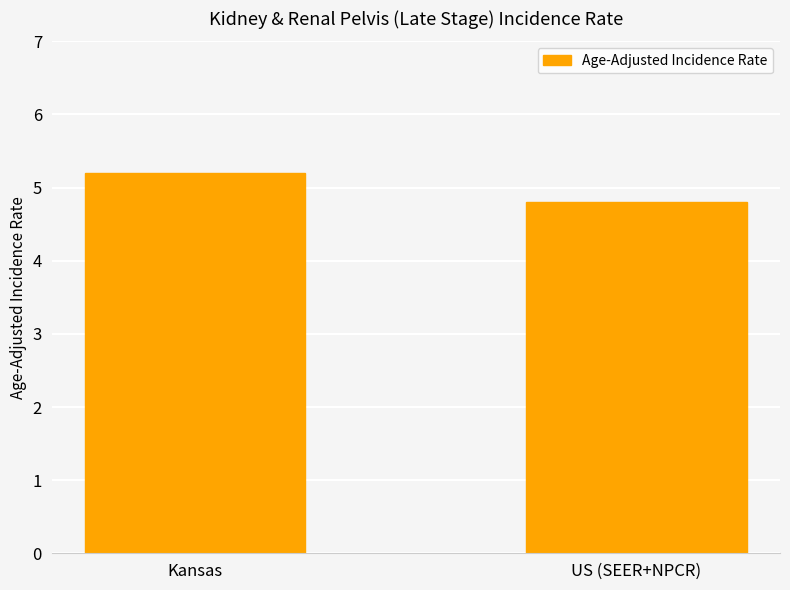

Reading left to right, list all the values displayed in this chart.

Kansas=5.2	US (SEER+NPCR)=4.8